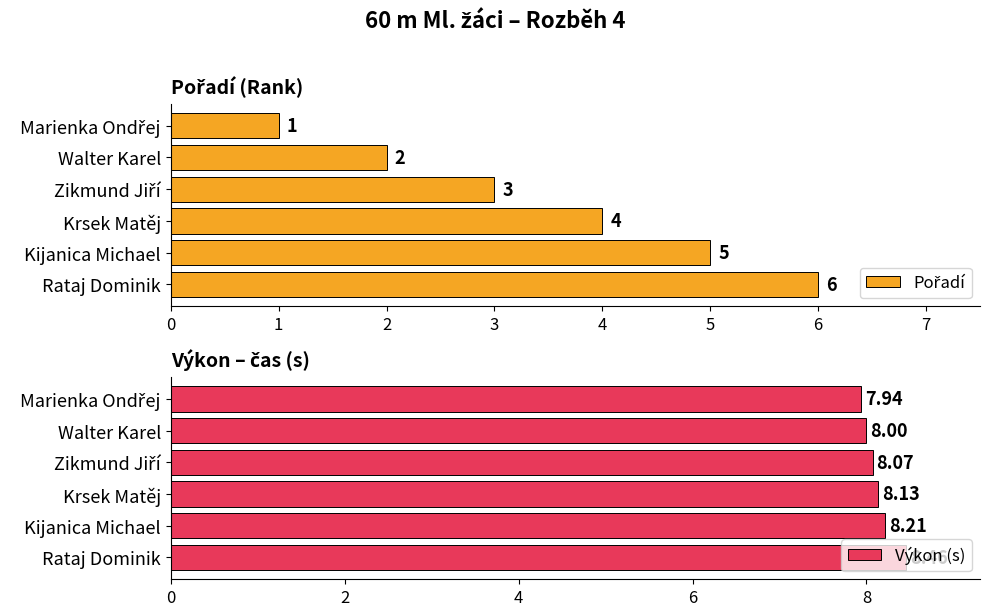

Which category has the highest value in the Výkon (s) series?

Rataj Dominik